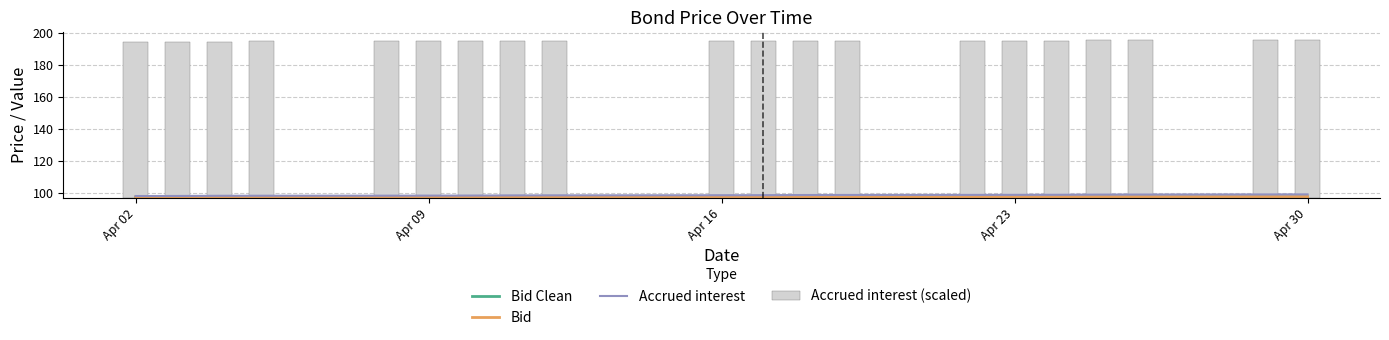

What is the minimum value shown in the chart?

97.1